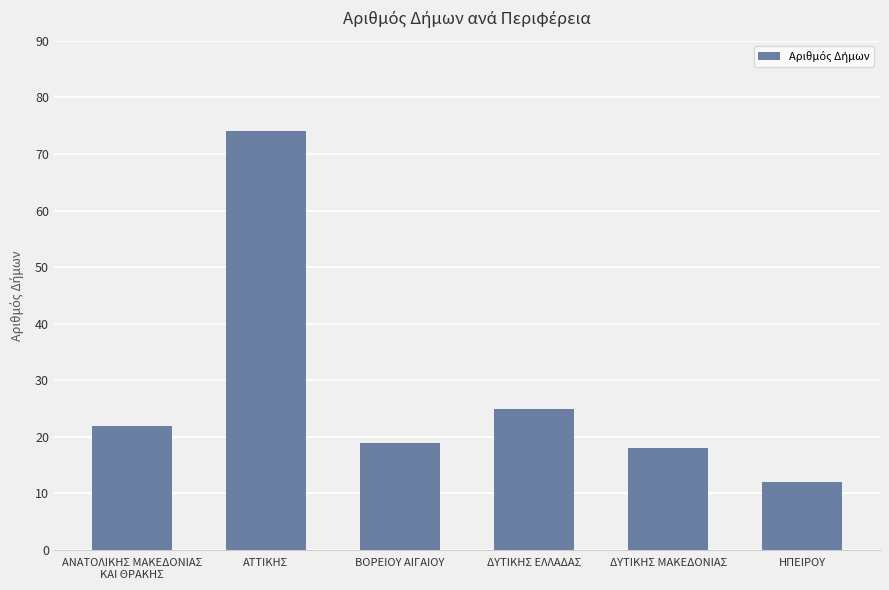

What is the value of the 4th bar from the left?

25